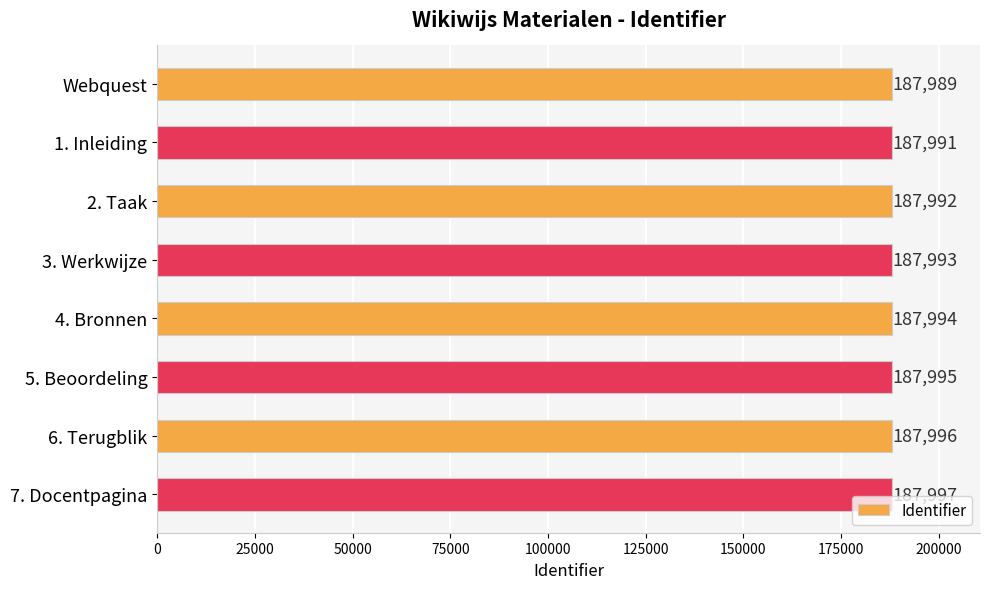

Approximately how many times larger is the value at 4. Bronnen compared to Webquest?

1.0